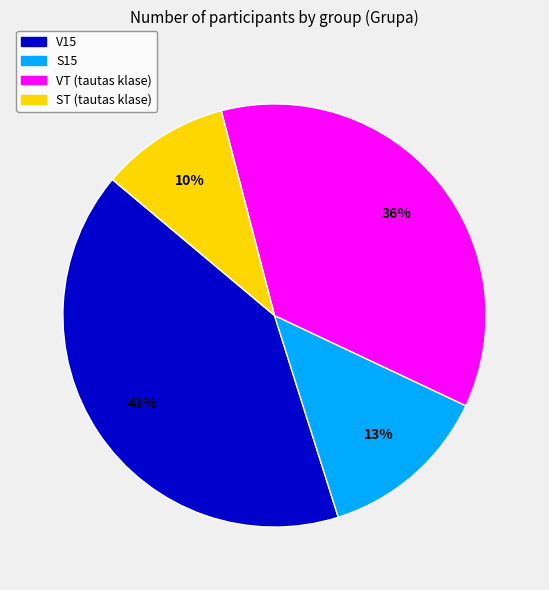

To the nearest percent, what is the difference between the largest and smallest slice percentages?

31%